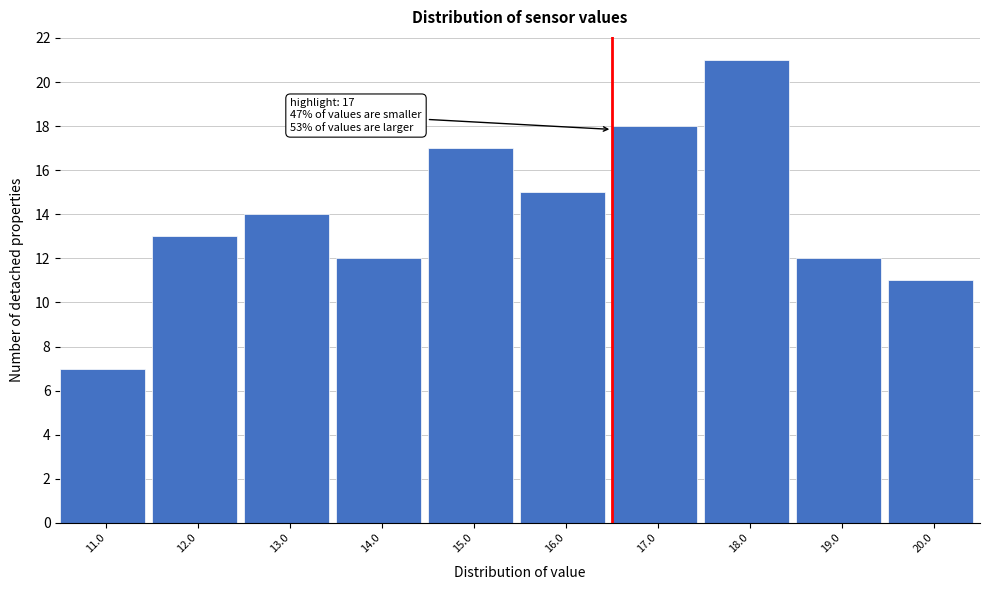

Reading left to right, what are all the values shown in this chart?

7	13	14	12	17	15	18	21	12	11